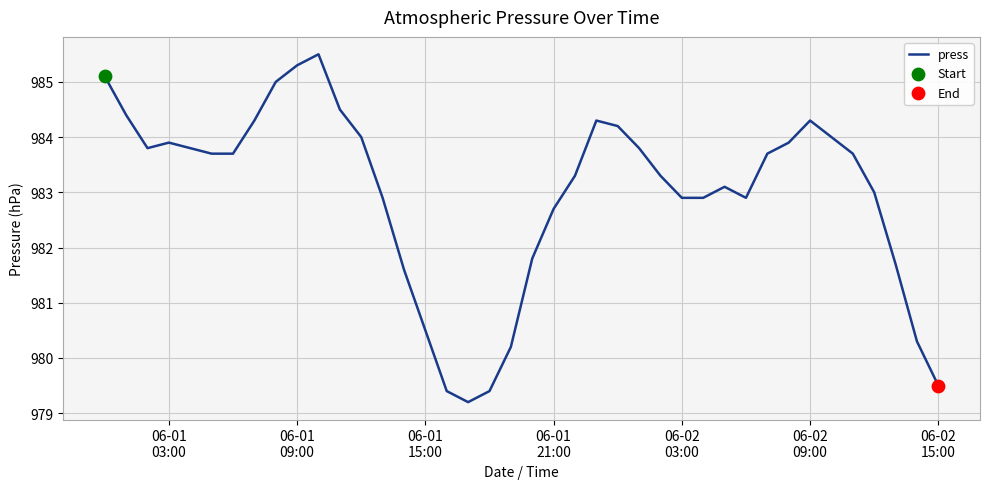

What is the minimum value shown in the chart?

979.2